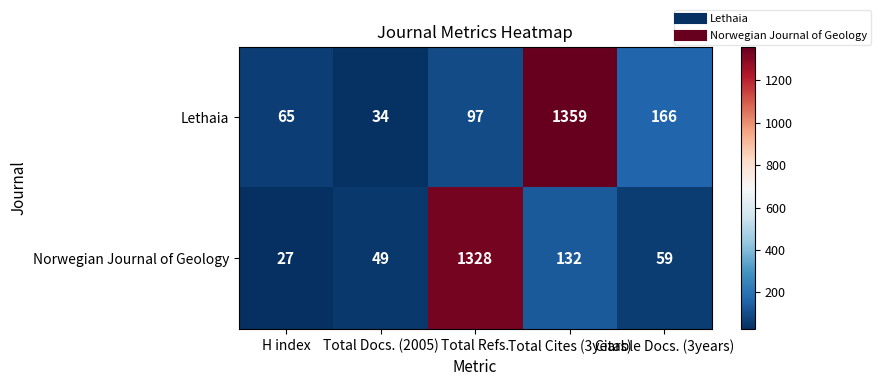

List the series in order of their overall mean, lowest first.

Norwegian Journal of Geology, Lethaia